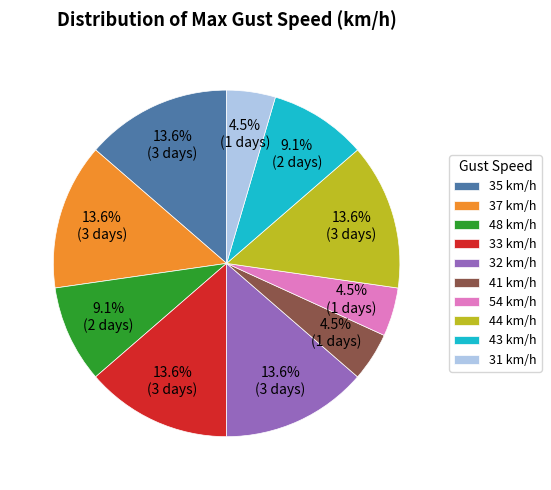

How many segments does this pie chart have?

10